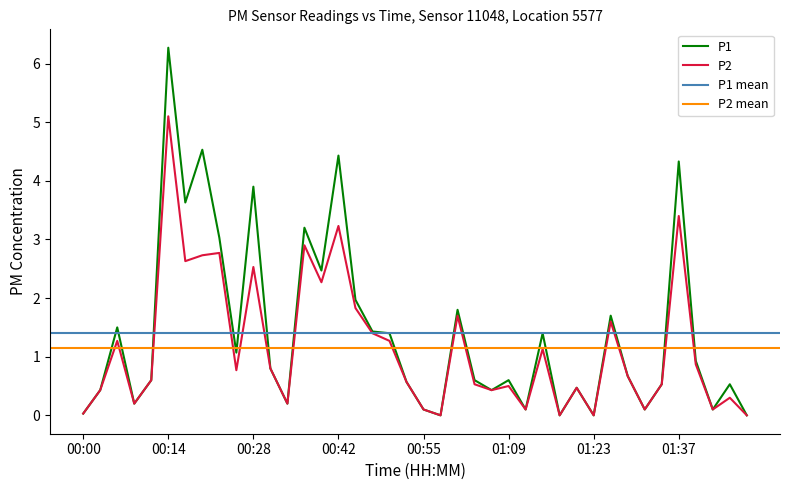

The P2 series shows 5.1 at 00:14. True or false?

True